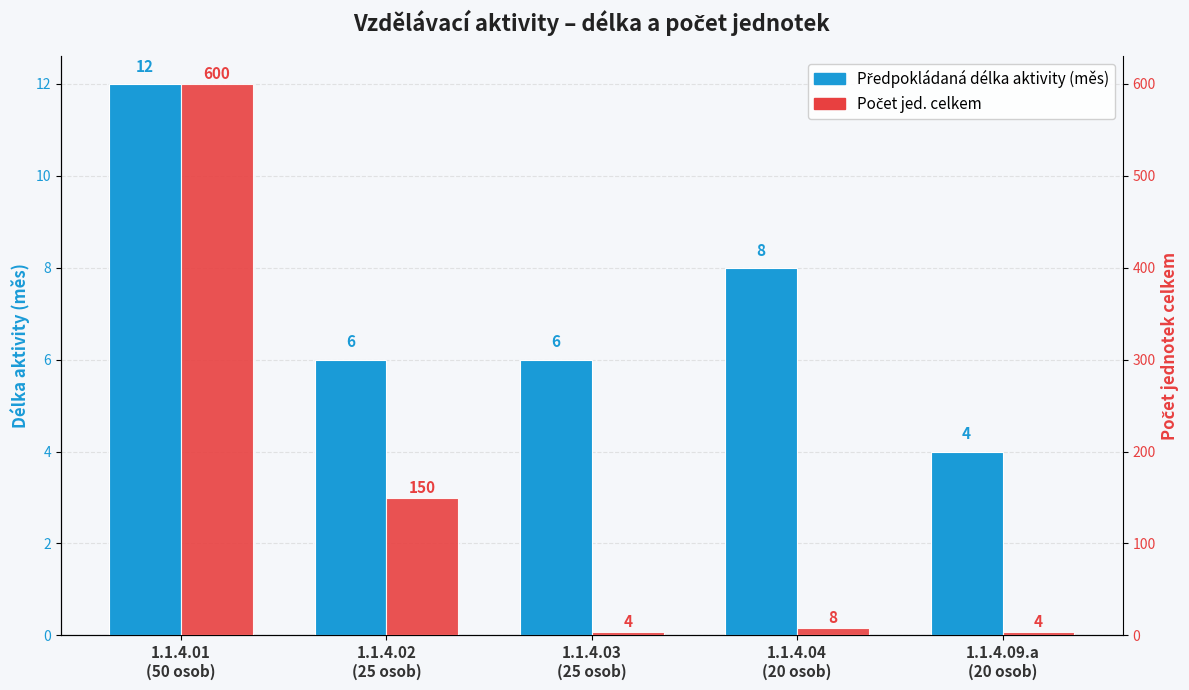

What is the spread (max minus min) of values at 1.1.4.02
(25 osob)?

144